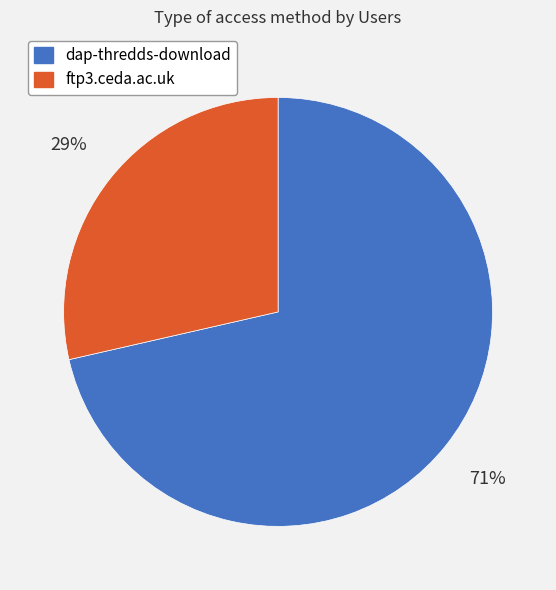

Does dap-thredds-download represent more than half of the total?

Yes